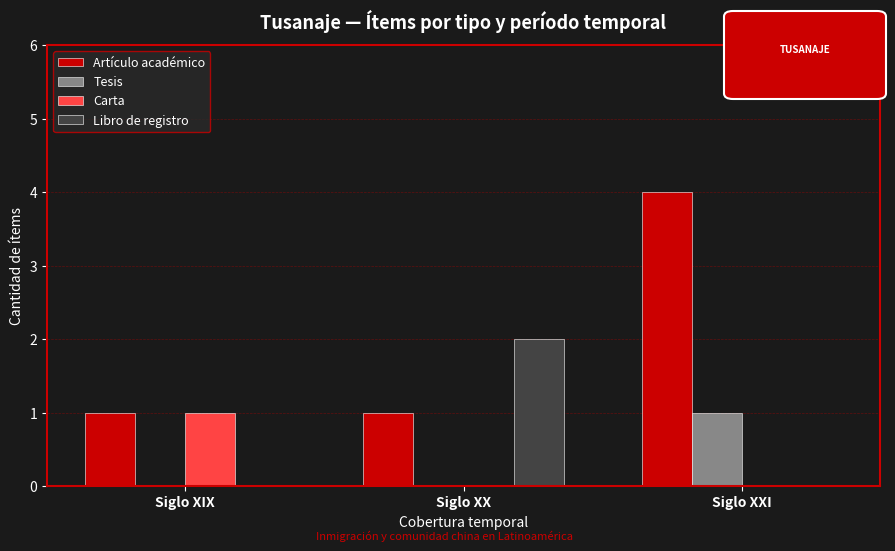

At which category does the chart reach its peak across all series?

Siglo XXI